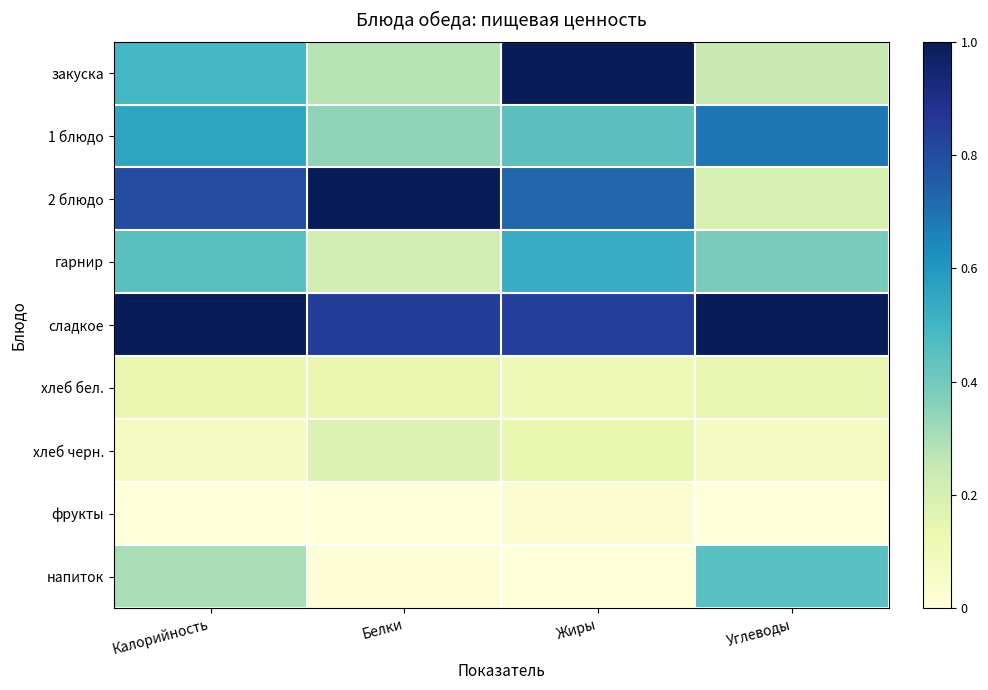

What is the greatest value displayed?

1.0